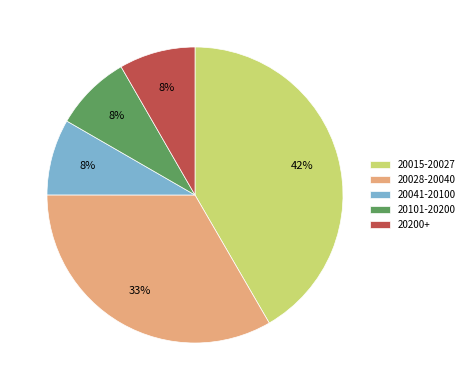

Is there a majority slice in this chart?

No